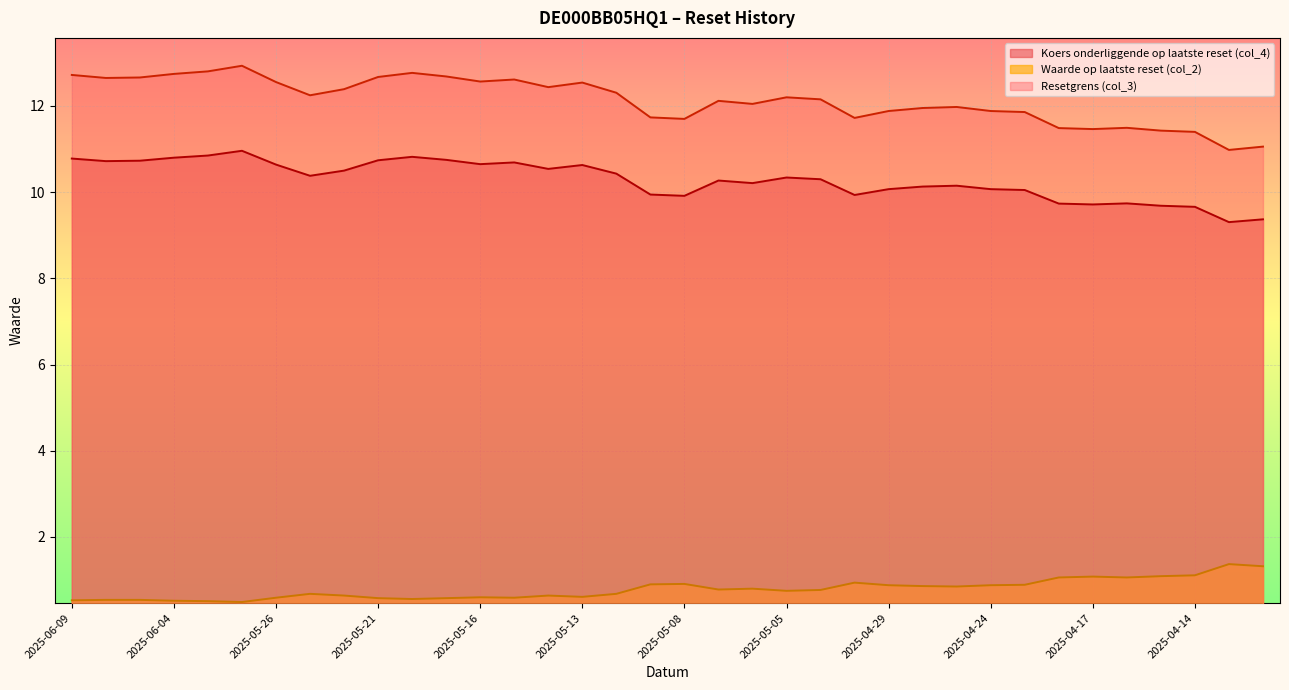

What is the total value across all series at 2025-06-05?

23.9